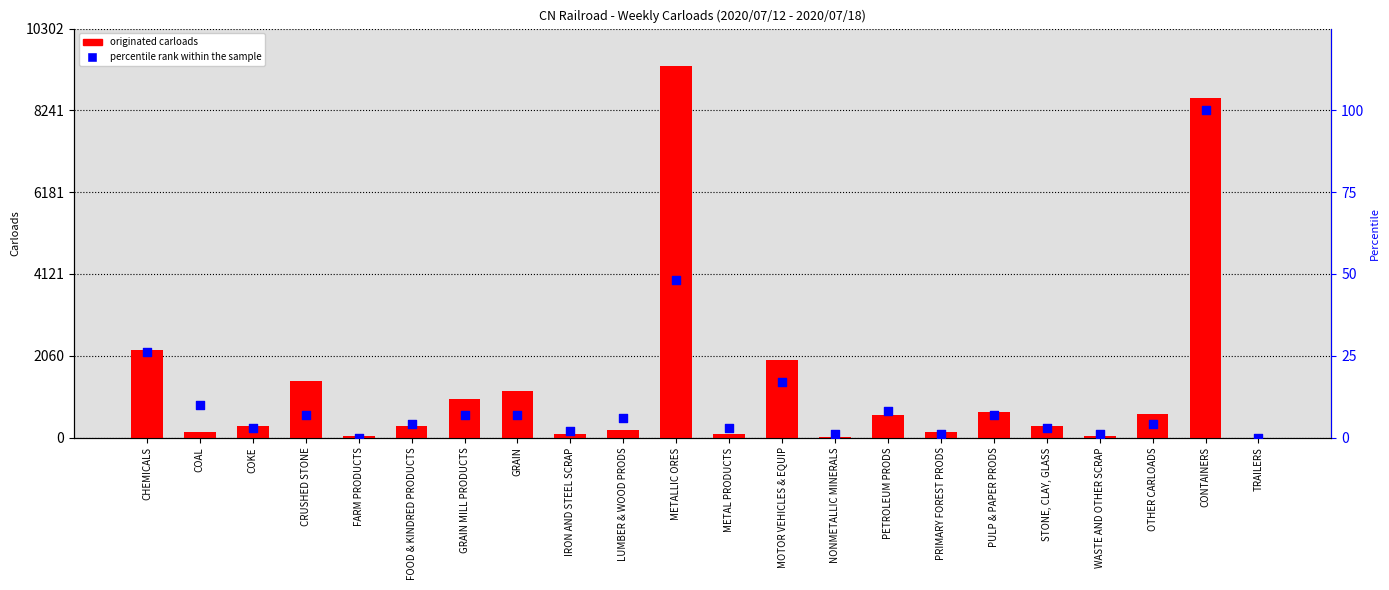

Is the value of originated carloads at MOTOR VEHICLES & EQUIP greater than the value of percentile rank within the sample at CONTAINERS?

Yes